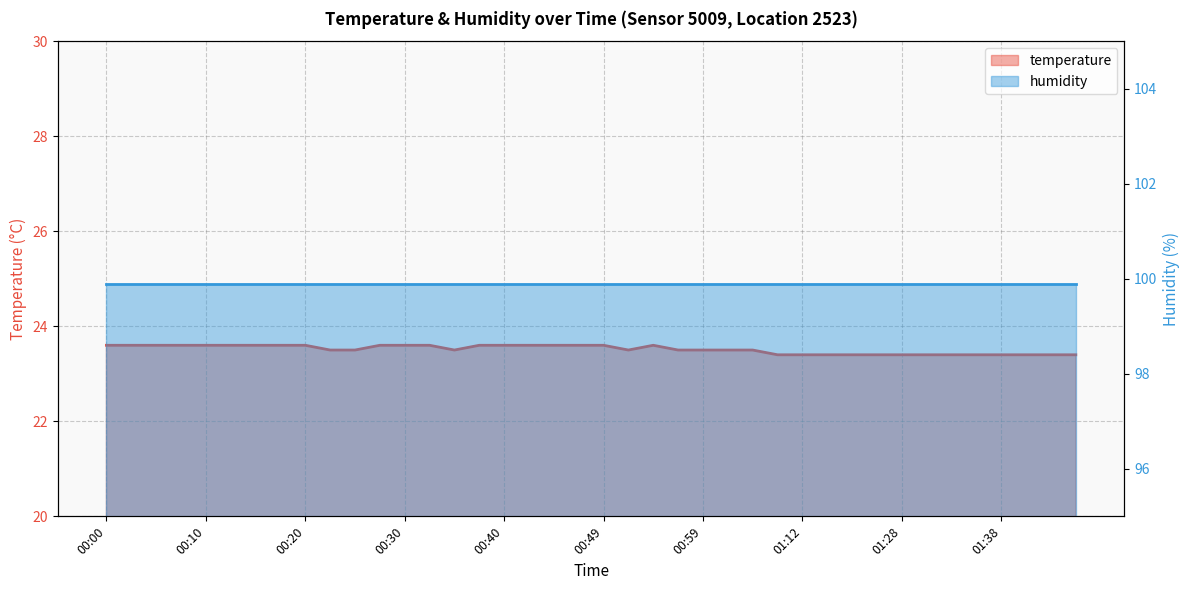

How many interior local peaks (higher than both neighbors) does the data have?

1